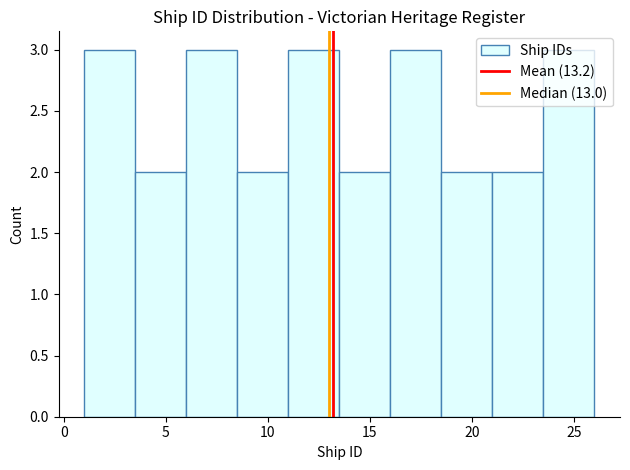

What is the height of the bar covering 3.5 to 6.0 on the x-axis? The values are not printed on the chart, so give them approximately, as read against the axis.

2